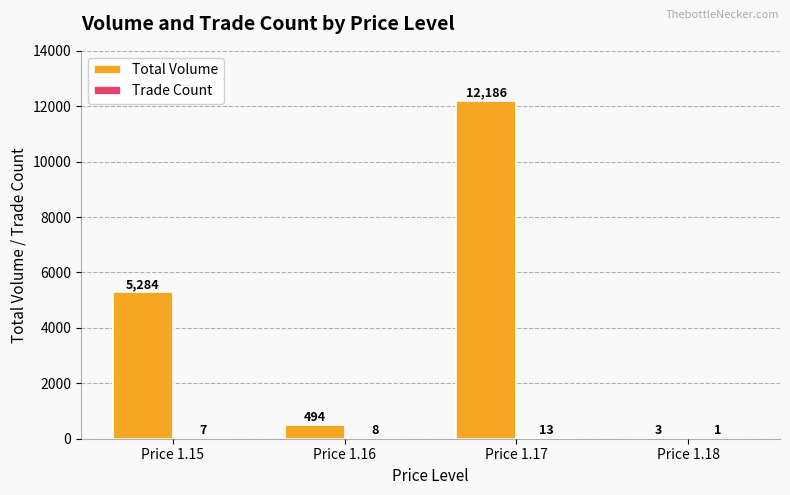

What is the total value across all series at Price 1.17?

12199